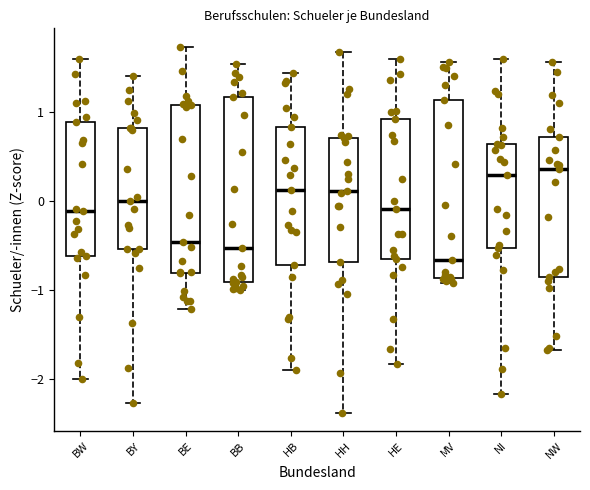

Reading left to right, read every box against the y-axis: the position of its median line, the range the box covers, and the ends of its whiskers. The values are not printed on the chart, so give them approximately, as read against the axis.

BW: median -0.1, box -0.6 to 0.9, whiskers -2.0 to 1.6
BY: median 0.0, box -0.5 to 0.8, whiskers -2.3 to 1.4
BE: median -0.5, box -0.8 to 1.1, whiskers -1.2 to 1.7
BB: median -0.5, box -0.9 to 1.2, whiskers -1.0 to 1.5
HB: median 0.1, box -0.7 to 0.8, whiskers -1.9 to 1.4
HH: median 0.1, box -0.7 to 0.7, whiskers -2.4 to 1.7
HE: median -0.1, box -0.7 to 0.9, whiskers -1.8 to 1.6
MV: median -0.7, box -0.9 to 1.1, whiskers -0.9 (just below the box's lower edge) to 1.6
NI: median 0.3, box -0.5 to 0.6, whiskers -2.2 to 1.6
NW: median 0.4, box -0.9 to 0.7, whiskers -1.7 to 1.6